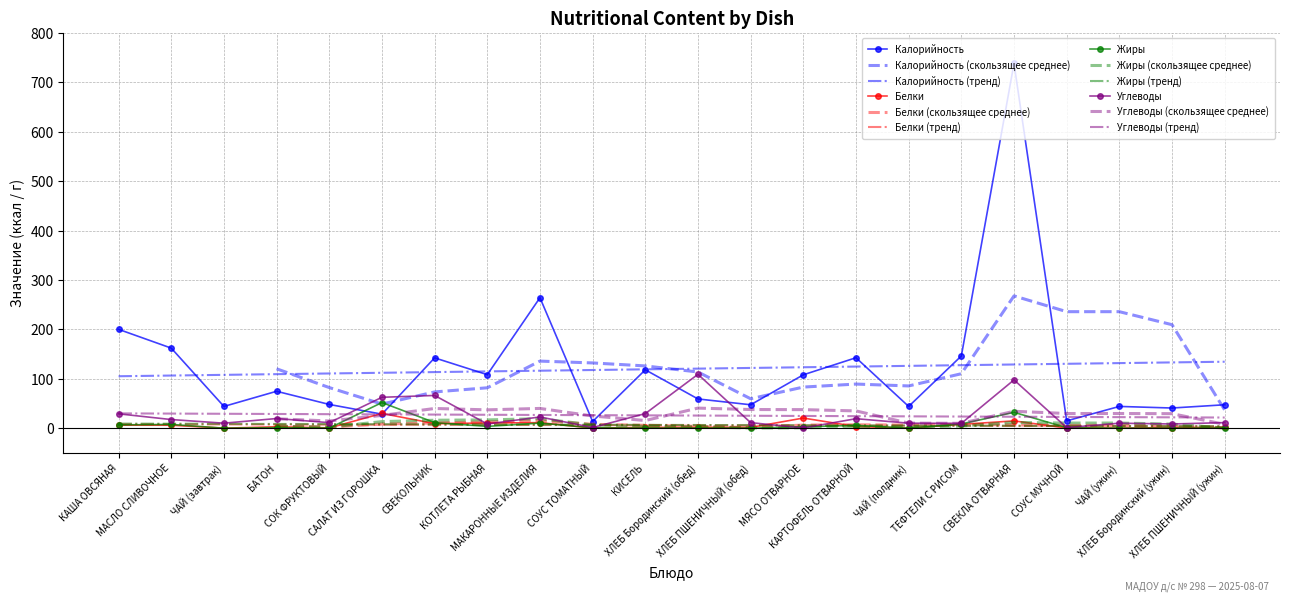

List the series in order of their peak value, highest first.

Калорийность, Углеводы, Жиры, Белки